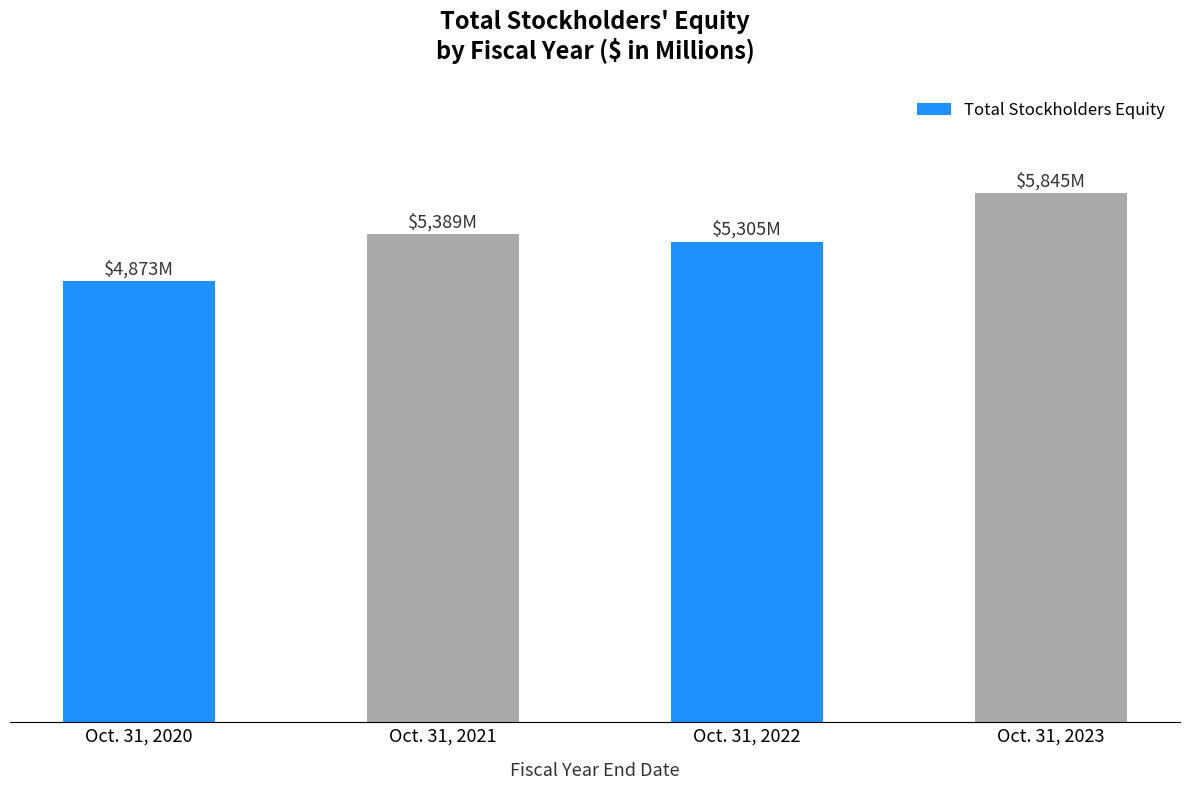

Approximately how many times larger is the value at Oct. 31, 2020 compared to Oct. 31, 2021?

0.9